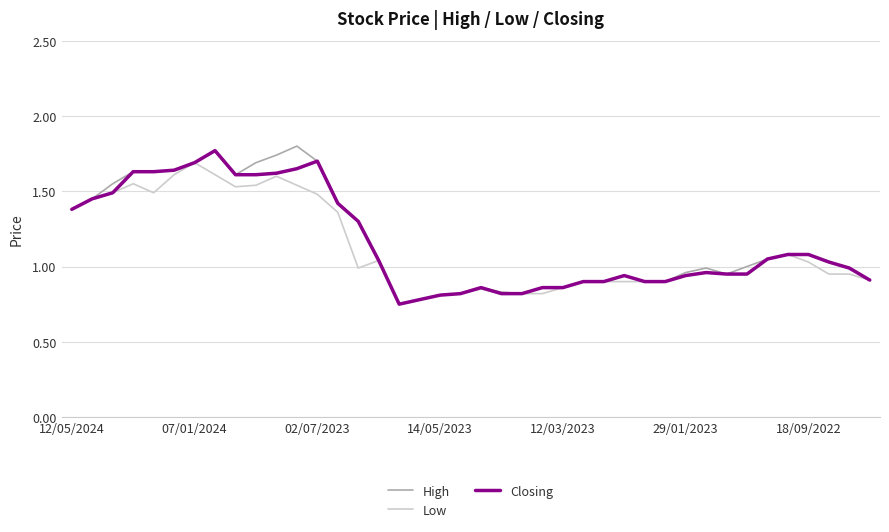

Which series has the widest spread of values?

High